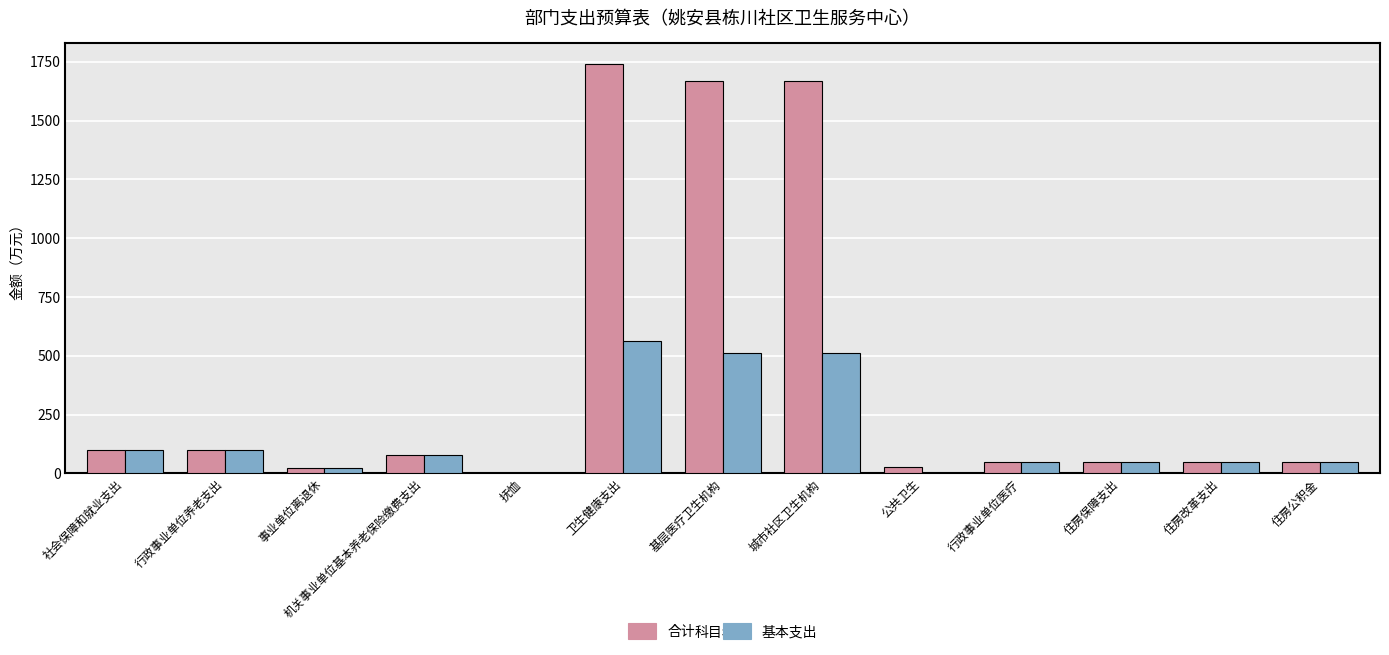

What is the total value across all series at 卫生健康支出?

2303.1